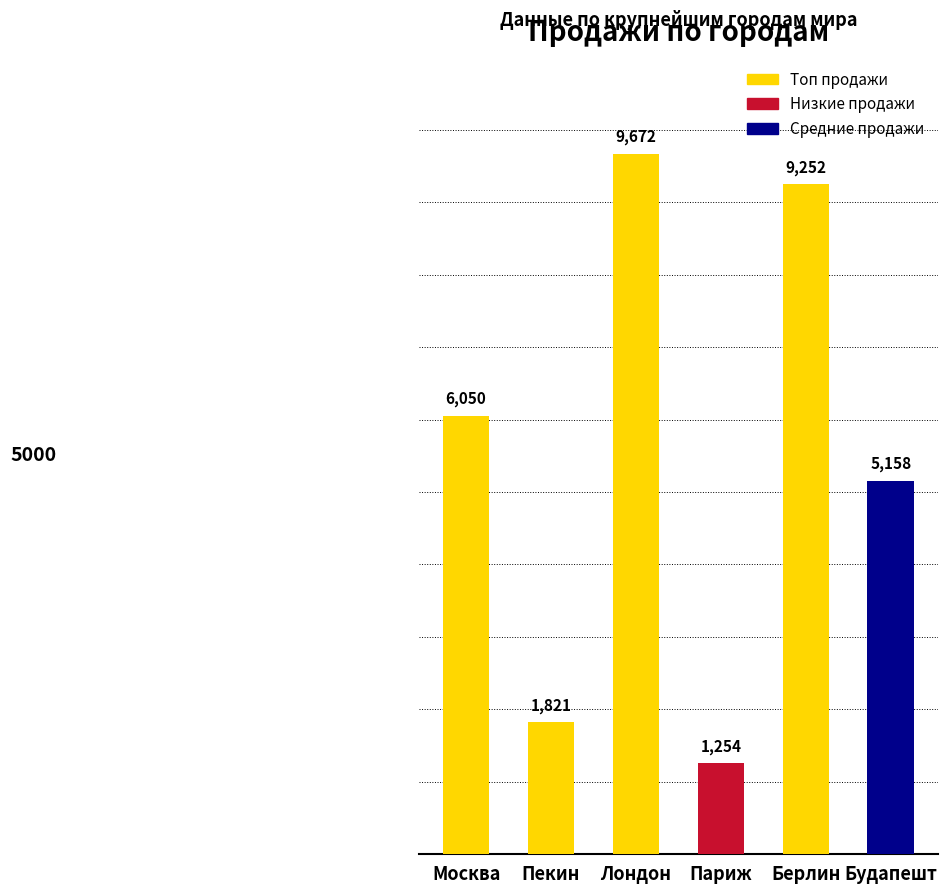

Reading right to left, extract all data points from this chart.

Будапешт=5158	Берлин=9252	Париж=1254	Лондон=9672	Пекин=1821	Москва=6050